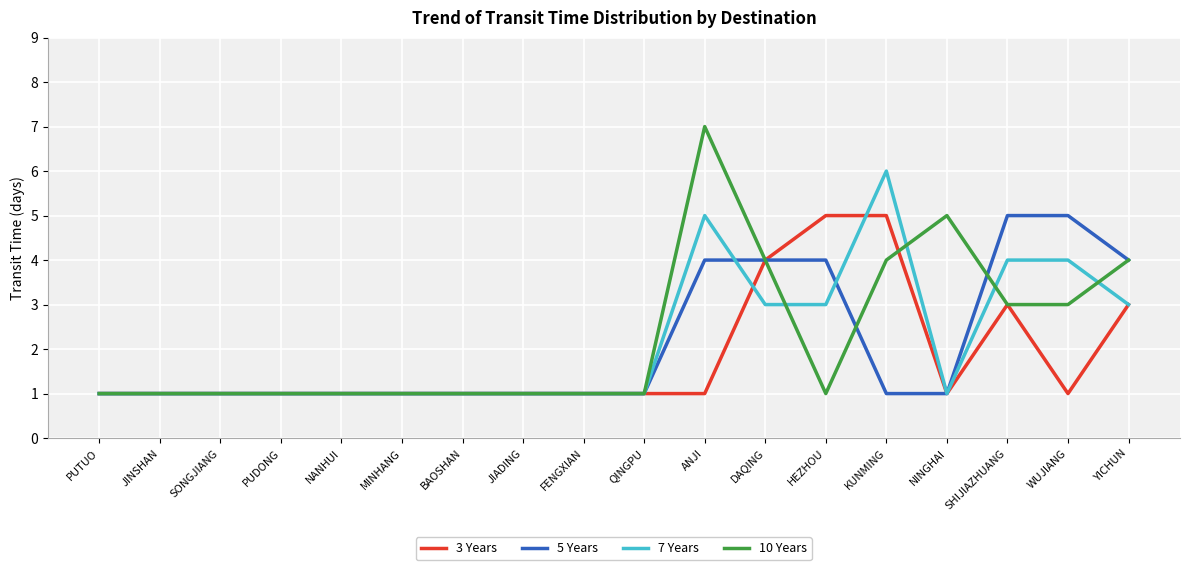

What is the total value across all series at HEZHOU?

13